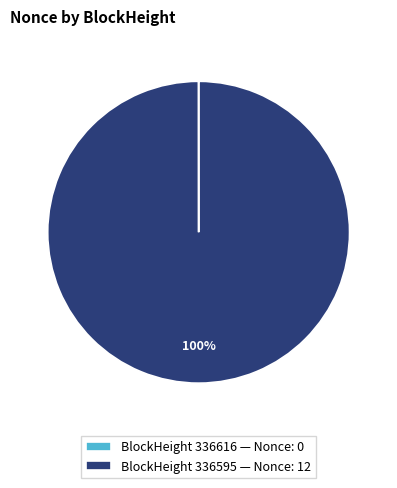

Which category has the biggest portion of the pie?

BlockHeight 336595 — Nonce: 12